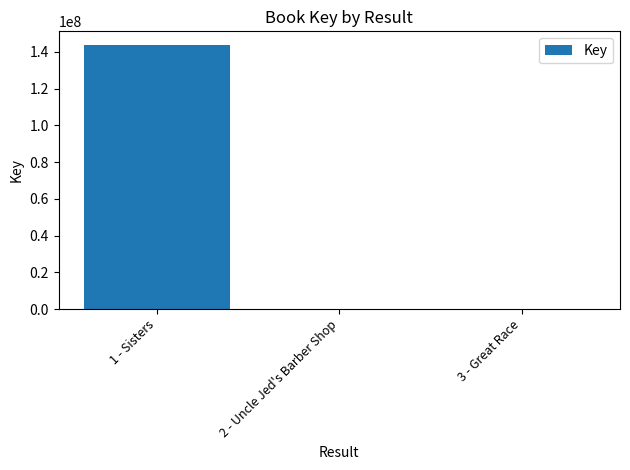

Where is the data nearest to the value 72011525?

2 - Uncle Jed's Barber Shop